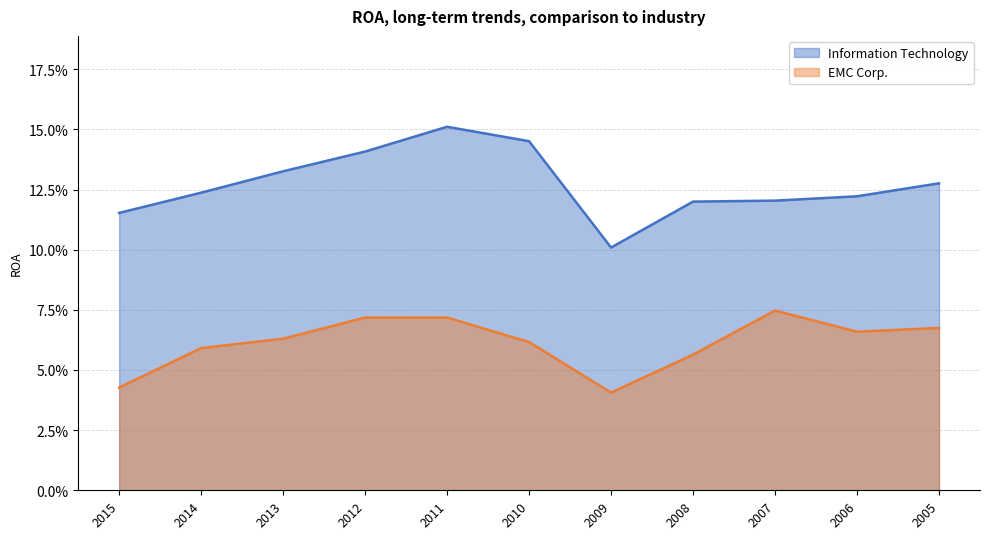

Is it true that Information Technology equals 0.1 at 2012?

True